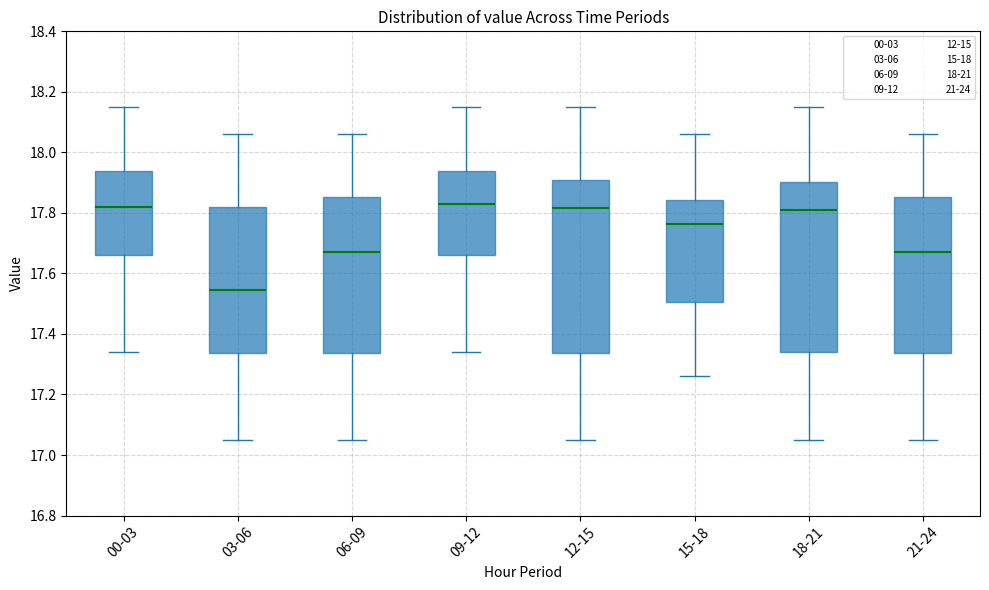

Where does the median line of the box for 12-15 sit on the y-axis? The values are not printed on the chart, so give them approximately, as read against the axis.

17.82